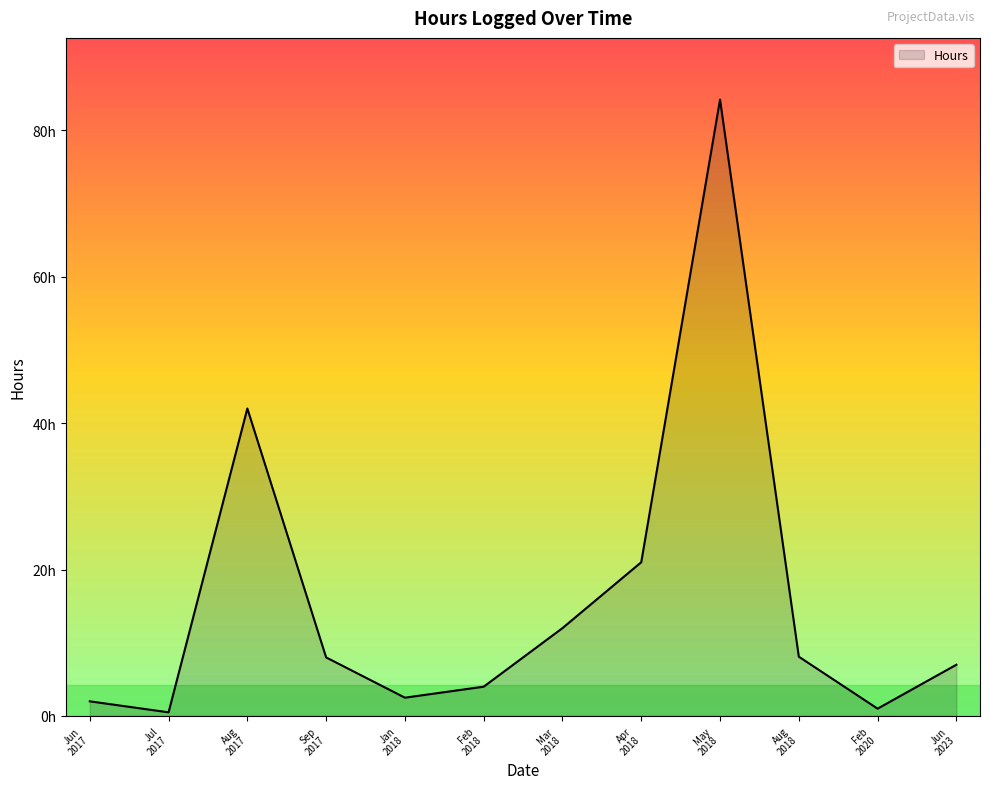

Is this an area chart (filled region under the line)?

Yes